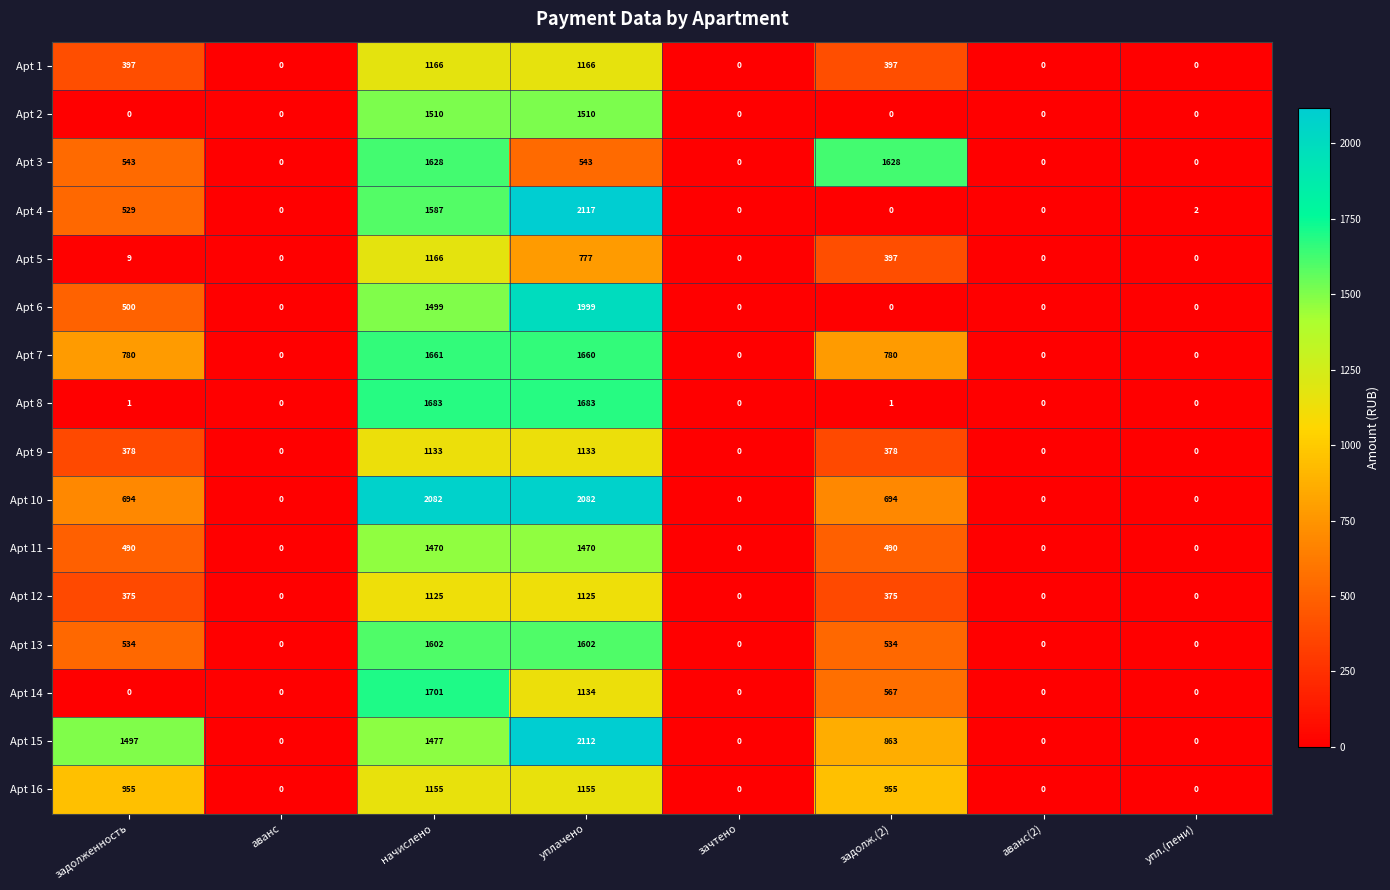

Which series changed the most between зачтено and задолж.(2)?

Apt 3